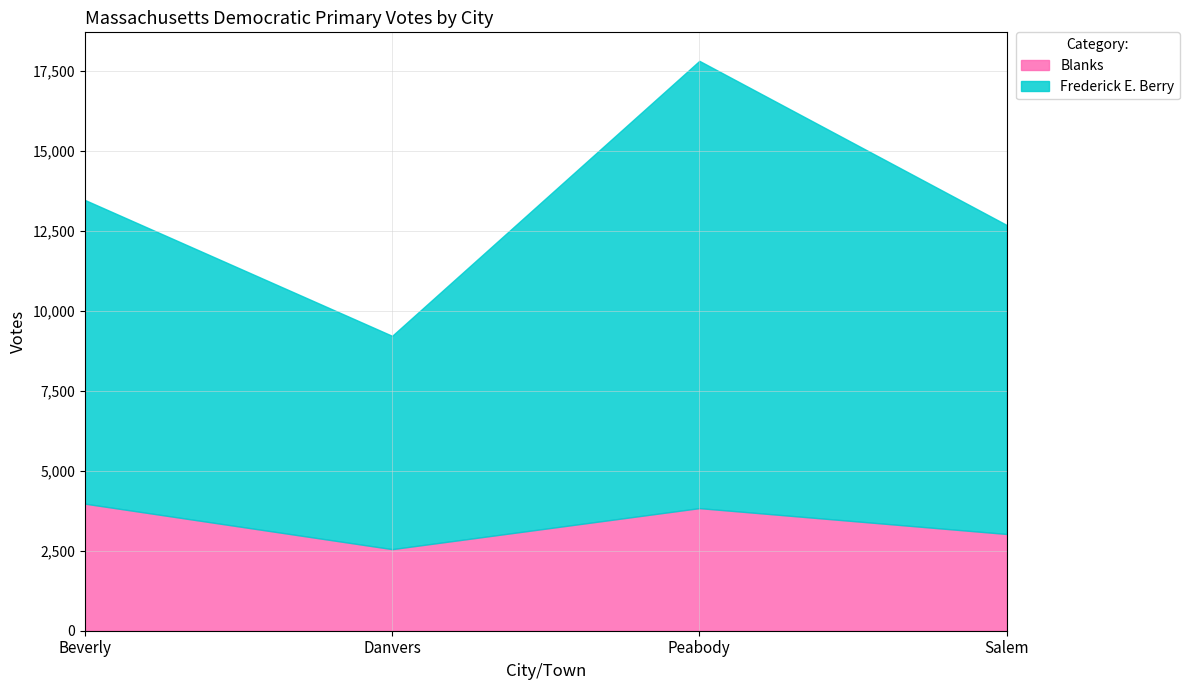

In Frederick E. Berry, how many points are higher than both neighbors (excluding endpoints)?

1